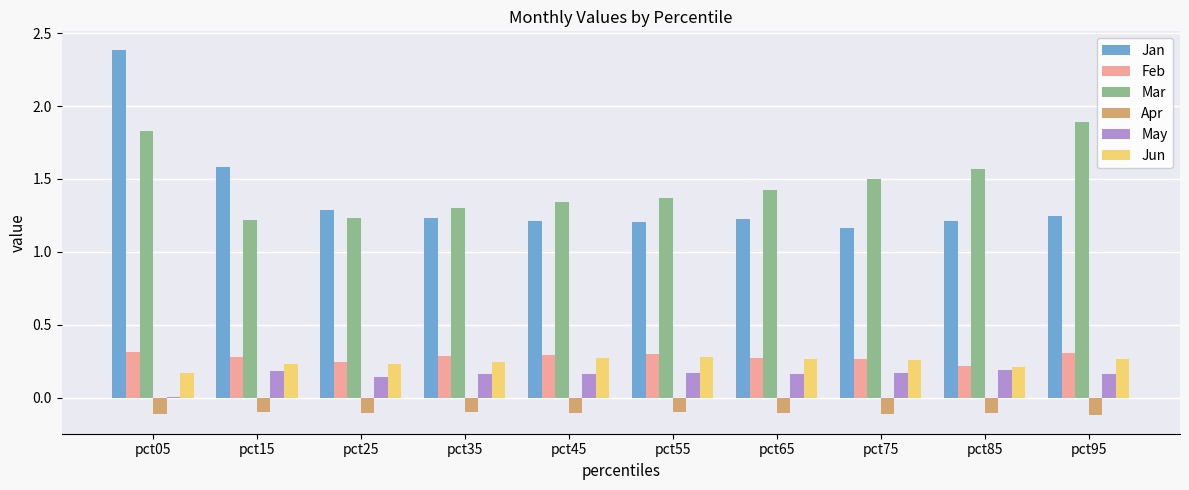

What value does the Mar series have at pct95?

1.9